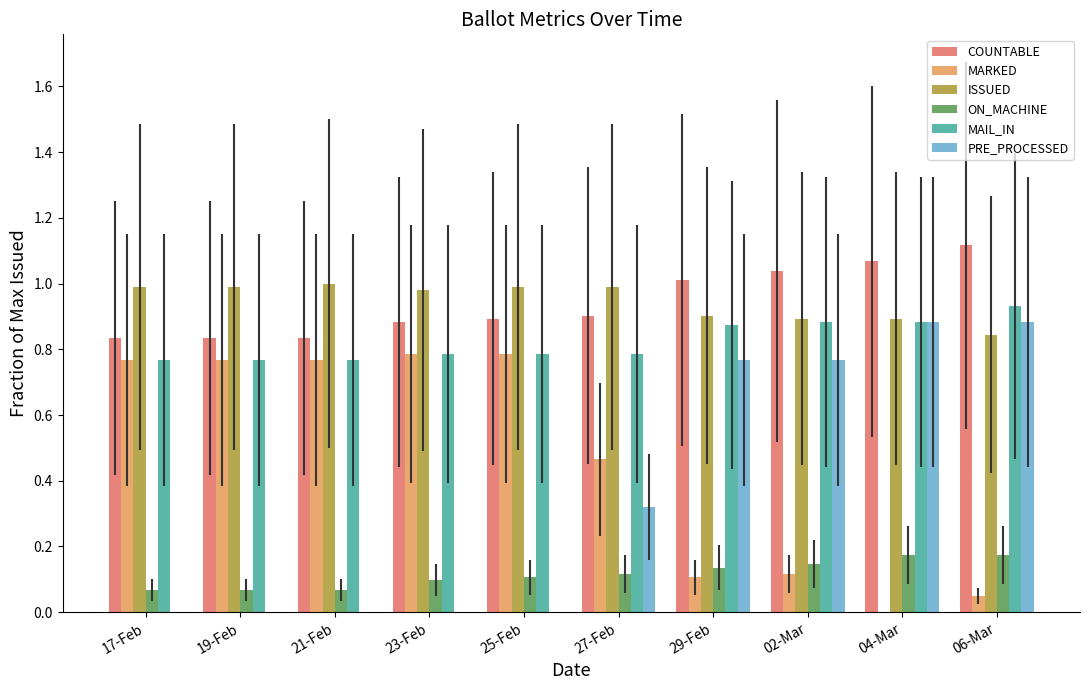

Reading left to right, what are all the values shown in this chart?

COUNTABLE: 0.8	0.8	0.8	0.9	0.9	0.9	1.0	1.0	1.1	1.1
MARKED: 0.8	0.8	0.8	0.8	0.8	0.5	0.1	0.1	0.0	0.0
ISSUED: 1.0	1.0	1.0	1.0	1.0	1.0	0.9	0.9	0.9	0.8
ON_MACHINE: 0.1	0.1	0.1	0.1	0.1	0.1	0.1	0.1	0.2	0.2
MAIL_IN: 0.8	0.8	0.8	0.8	0.8	0.8	0.9	0.9	0.9	0.9
PRE_PROCESSED: 0.0	0.0	0.0	0.0	0.0	0.3	0.8	0.8	0.9	0.9